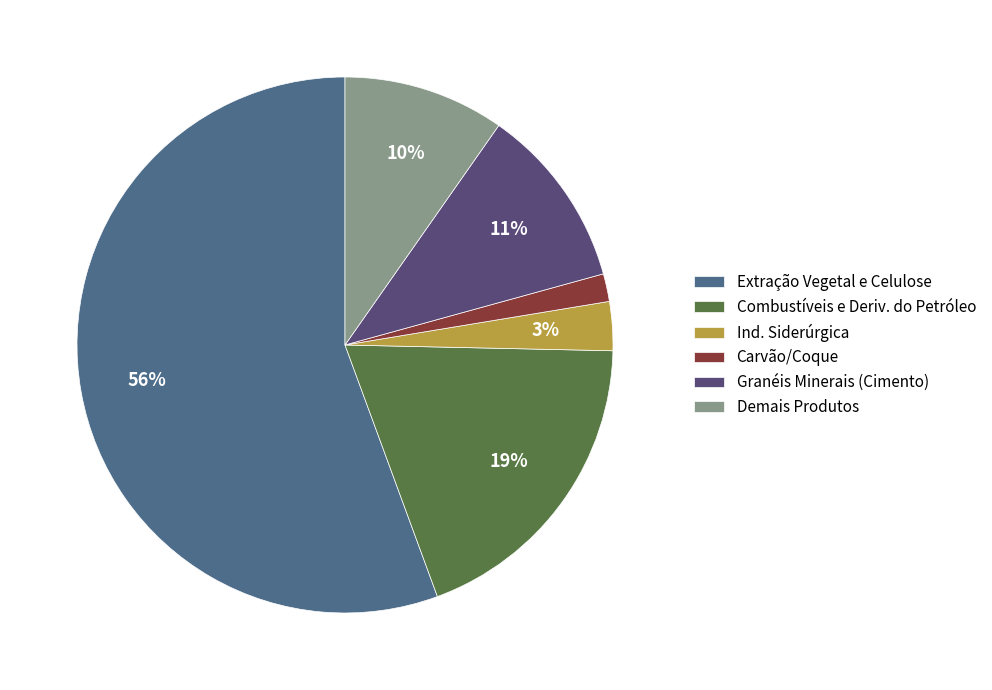

Which has a higher value, Ind. Siderúrgica or Combustíveis e Deriv. do Petróleo?

Combustíveis e Deriv. do Petróleo